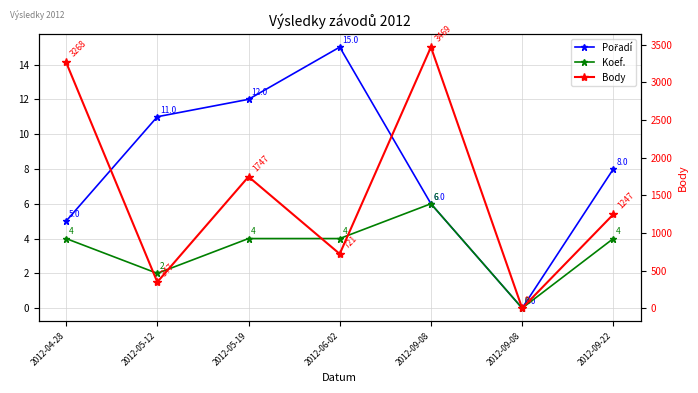

List the labels in order of Body value, smallest first.

2012-09-08, 2012-05-12, 2012-06-02, 2012-09-22, 2012-05-19, 2012-04-28, 2012-09-08